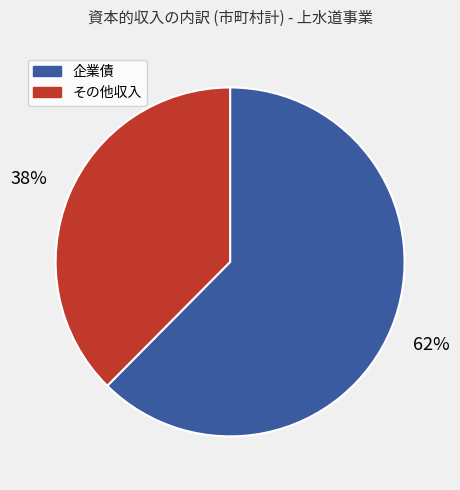

Between その他収入 and 企業債, which is larger?

企業債